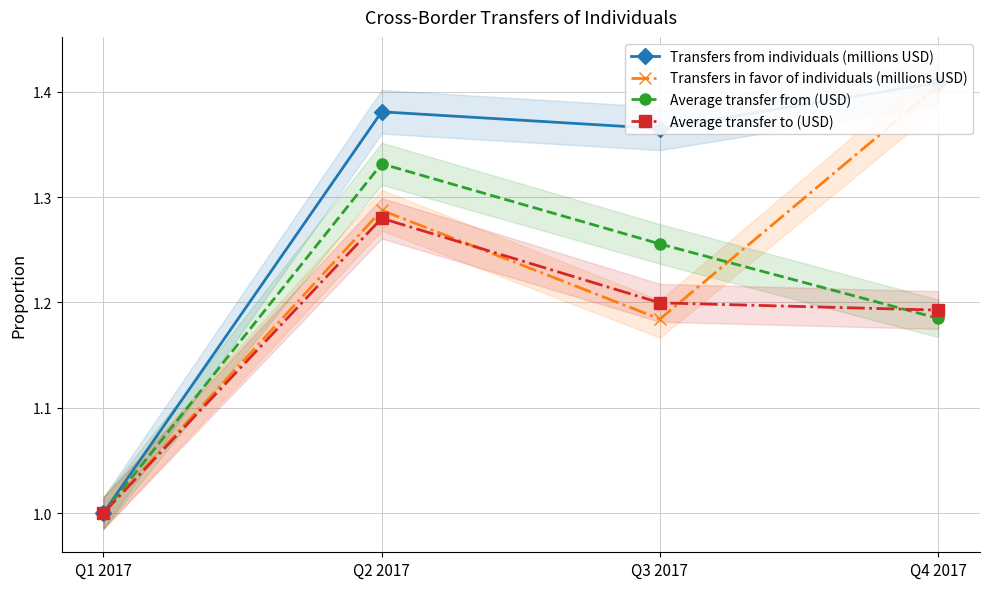

At which category is the sum across all series the highest?

Q2 2017